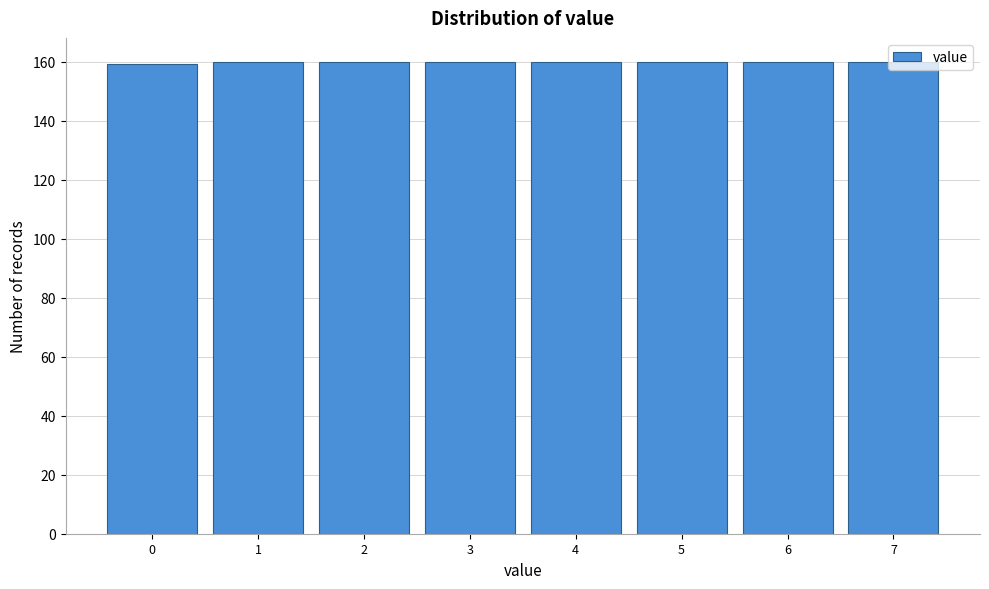

What is the value of the 3rd bar from the left?

160